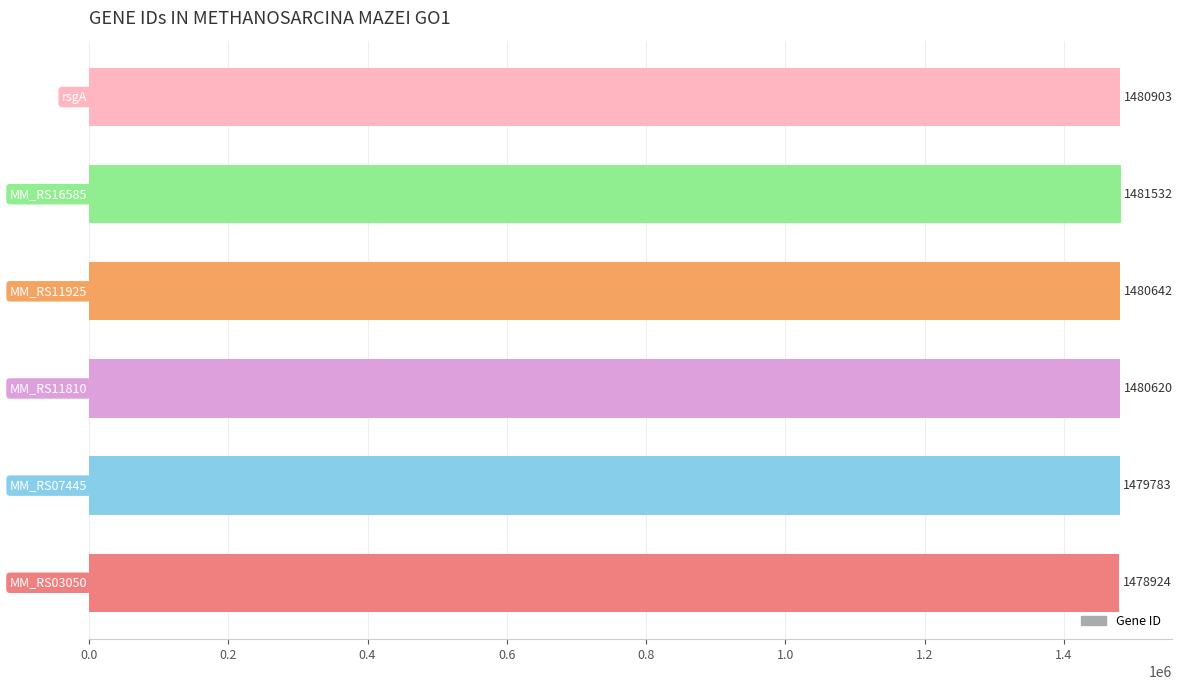

Does the chart contain stacked bars?

No